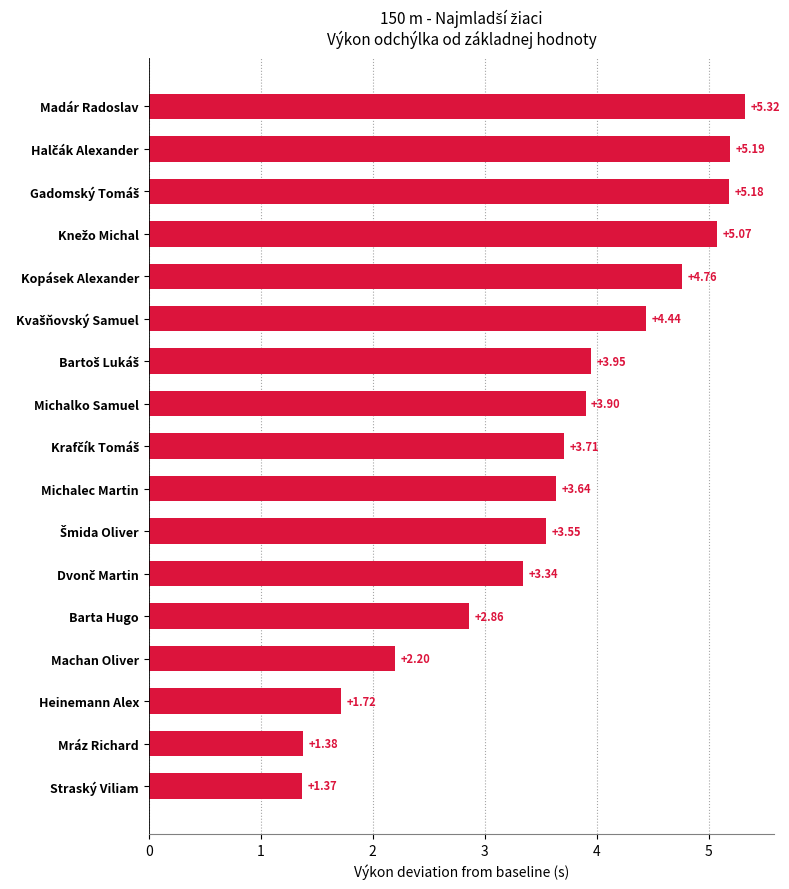

What is the sum of all values?

61.6